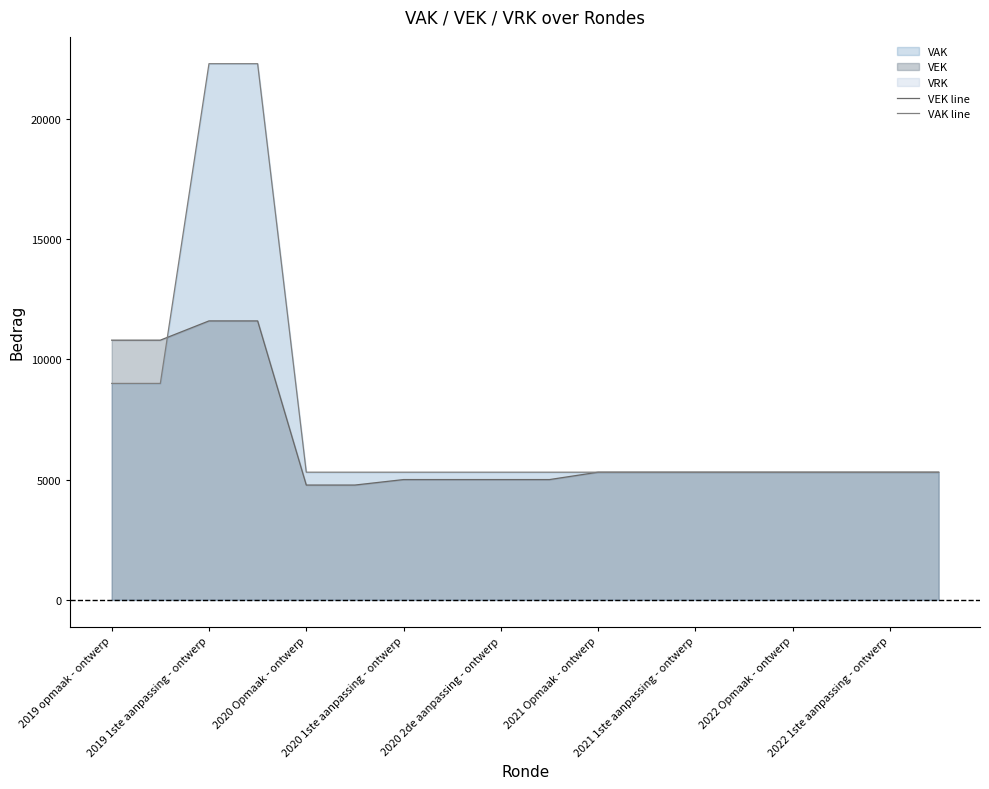

Which series has the widest spread of values?

VAK line